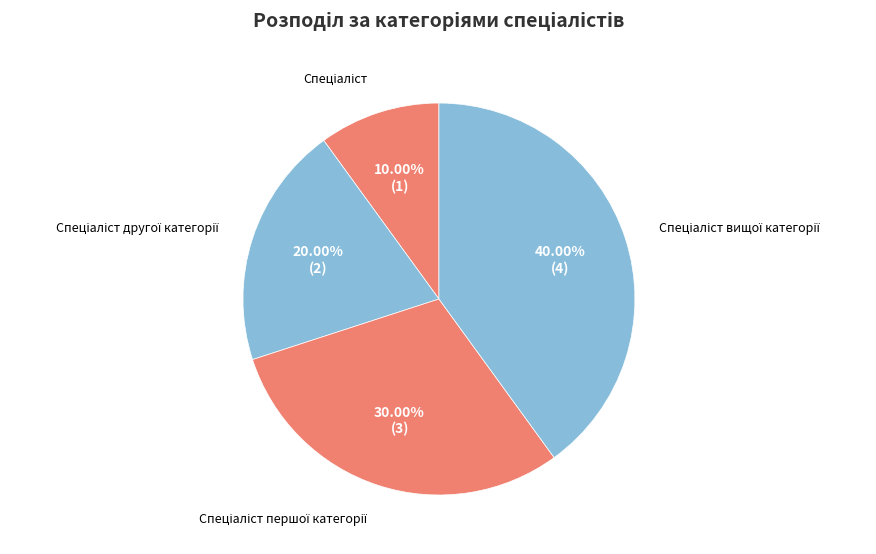

Is there any slice that represents more than half of the pie?

No